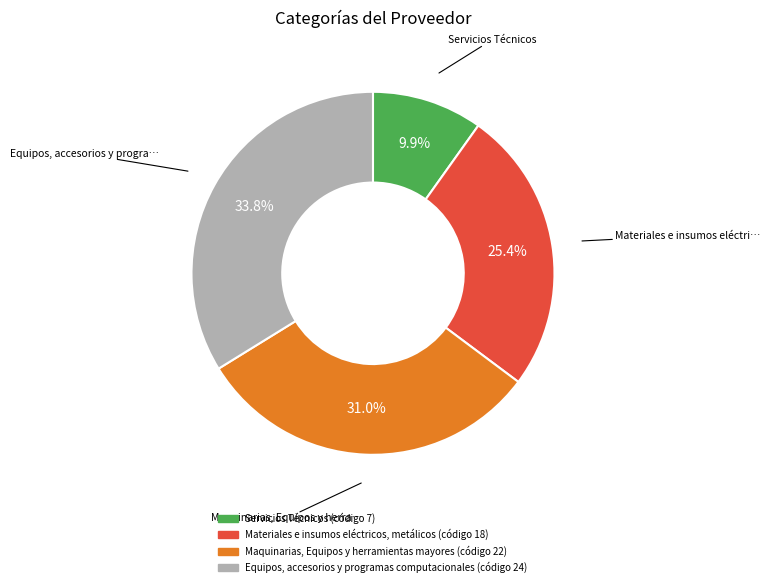

Is there any slice that represents more than half of the pie?

No